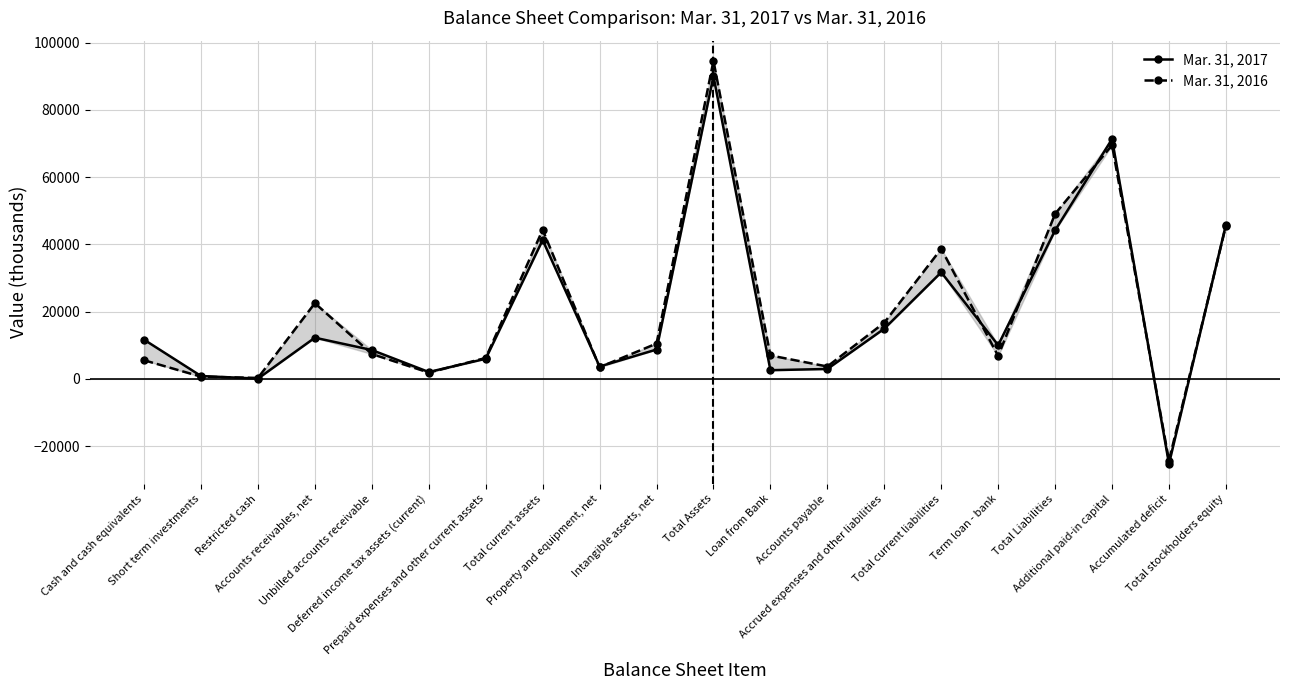

Reading left to right, transcribe all the data shown in this chart.

Mar. 31, 2017: Cash and cash equivalents=11635	Short term investments=829	Restricted cash=53	Accounts receivables, net=12227	Unbilled accounts receivable=8563	Deferred income tax assets (current)=2018	Prepaid expenses and other current assets=5961	Total current assets=41286	Property and equipment, net=3659	Intangible assets, net=8708	Total Assets=90014	Loan from Bank=2561	Accounts payable=2923	Accrued expenses and other liabilities=14911	Total current liabilities=31687	Term loan - bank=10000	Total Liabilities=44166	Additional paid-in capital=71343	Accumulated deficit=-25282	Total stockholders equity=45848
Mar. 31, 2016: Cash and cash equivalents=5520	Short term investments=634	Restricted cash=257	Accounts receivables, net=22503	Unbilled accounts receivable=7379	Deferred income tax assets (current)=1847	Prepaid expenses and other current assets=6195	Total current assets=44335	Property and equipment, net=3462	Intangible assets, net=10483	Total Assets=94621	Loan from Bank=6951	Accounts payable=3659	Accrued expenses and other liabilities=16701	Total current liabilities=38670	Term loan - bank=6800	Total Liabilities=49064	Additional paid-in capital=69505	Accumulated deficit=-24360	Total stockholders equity=45557